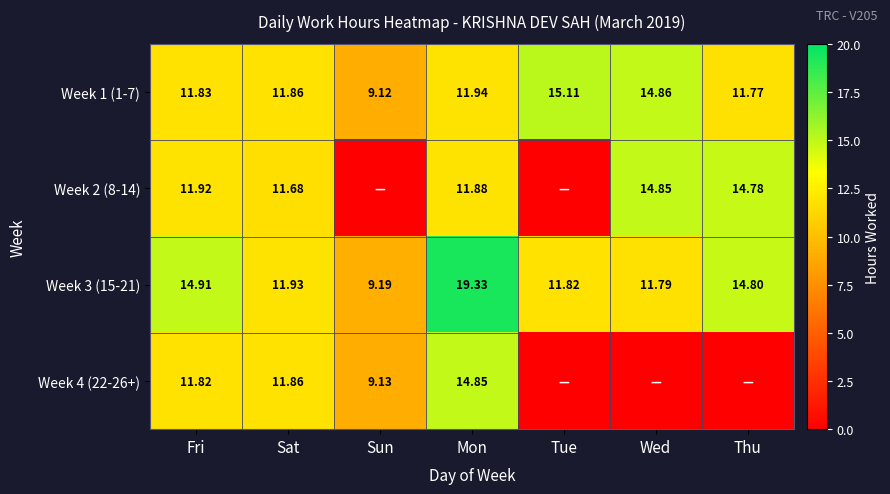

How many distinct data groups are displayed?

4